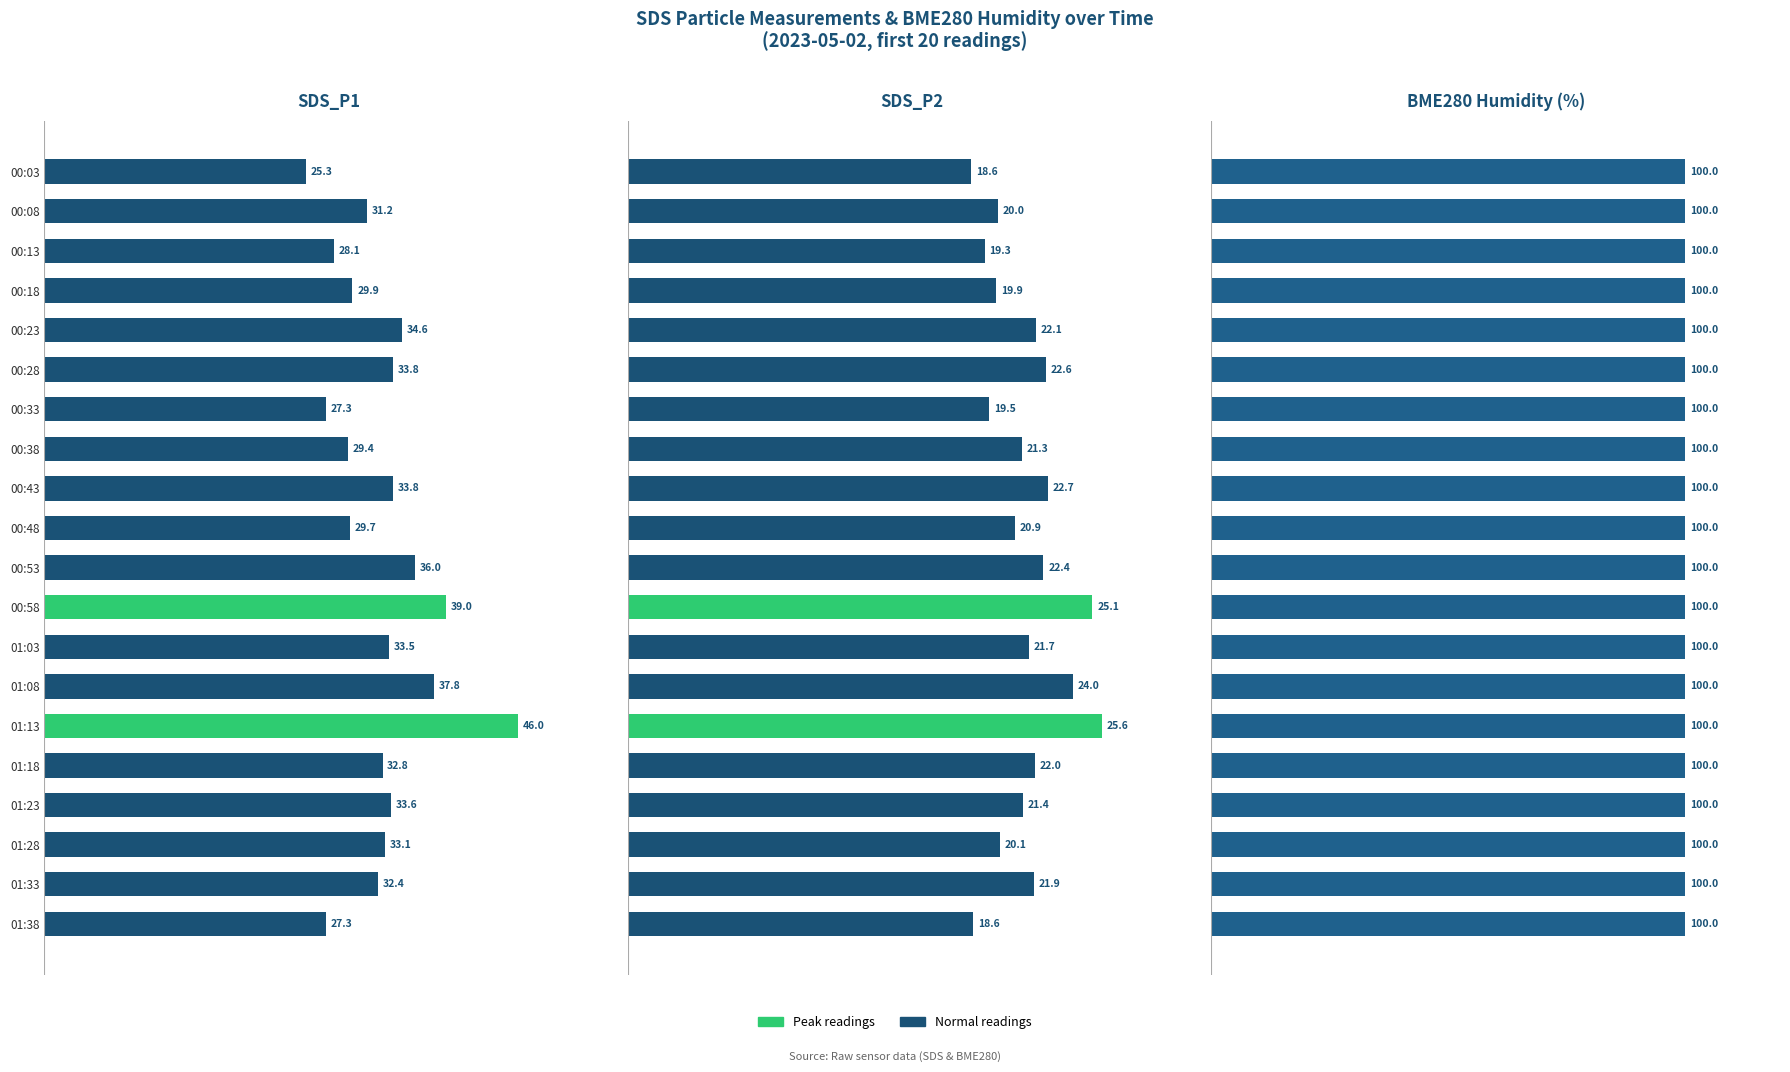

Are the bars horizontal?

Yes